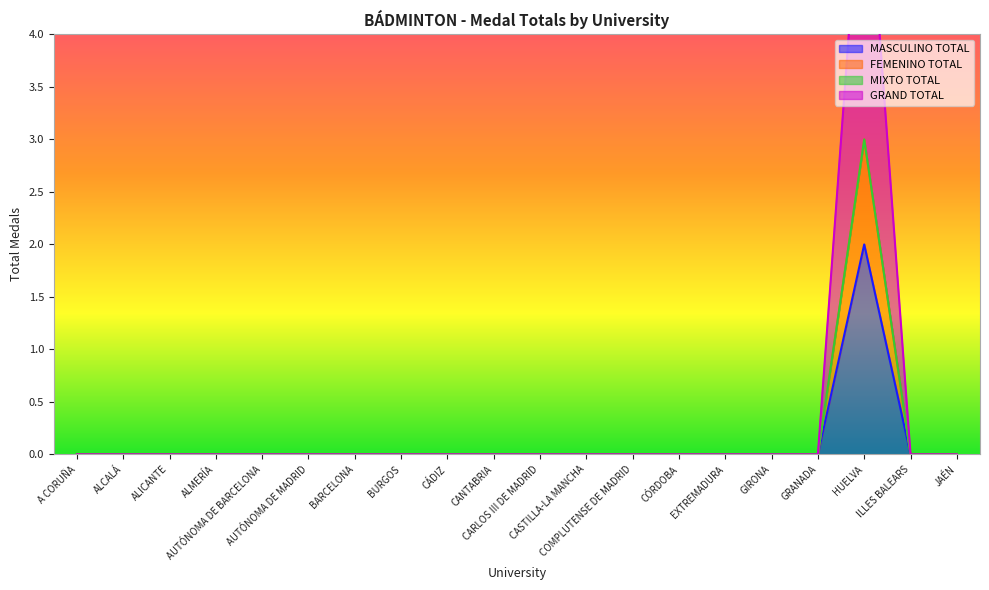

Where is FEMENINO TOTAL nearest to the value 1?

A CORUÑA